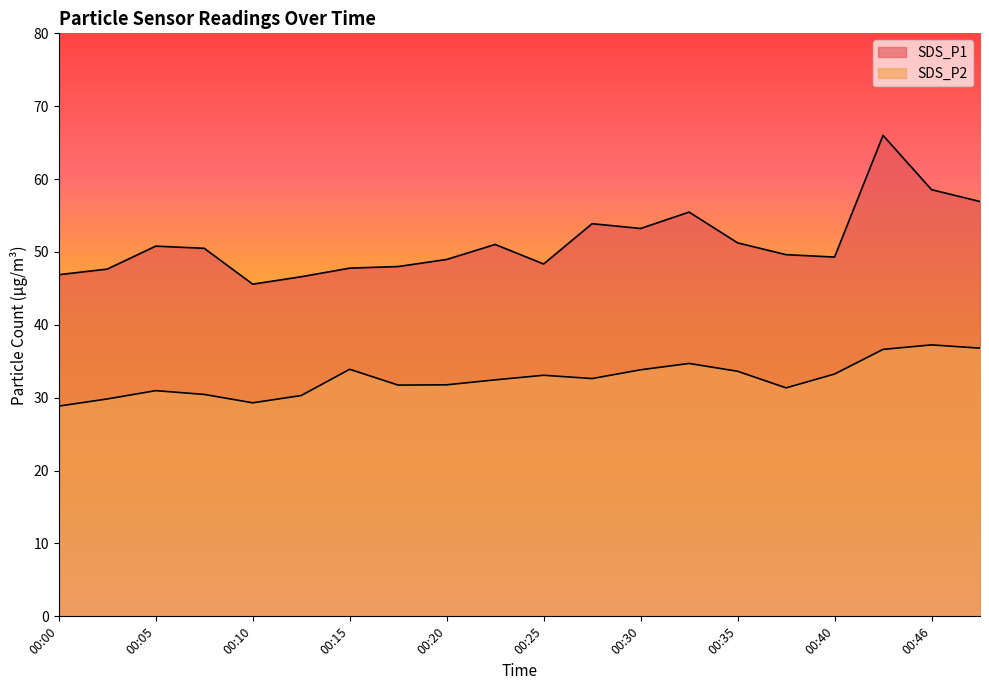

Where does the SDS_P2 series first go above 32?

00:15